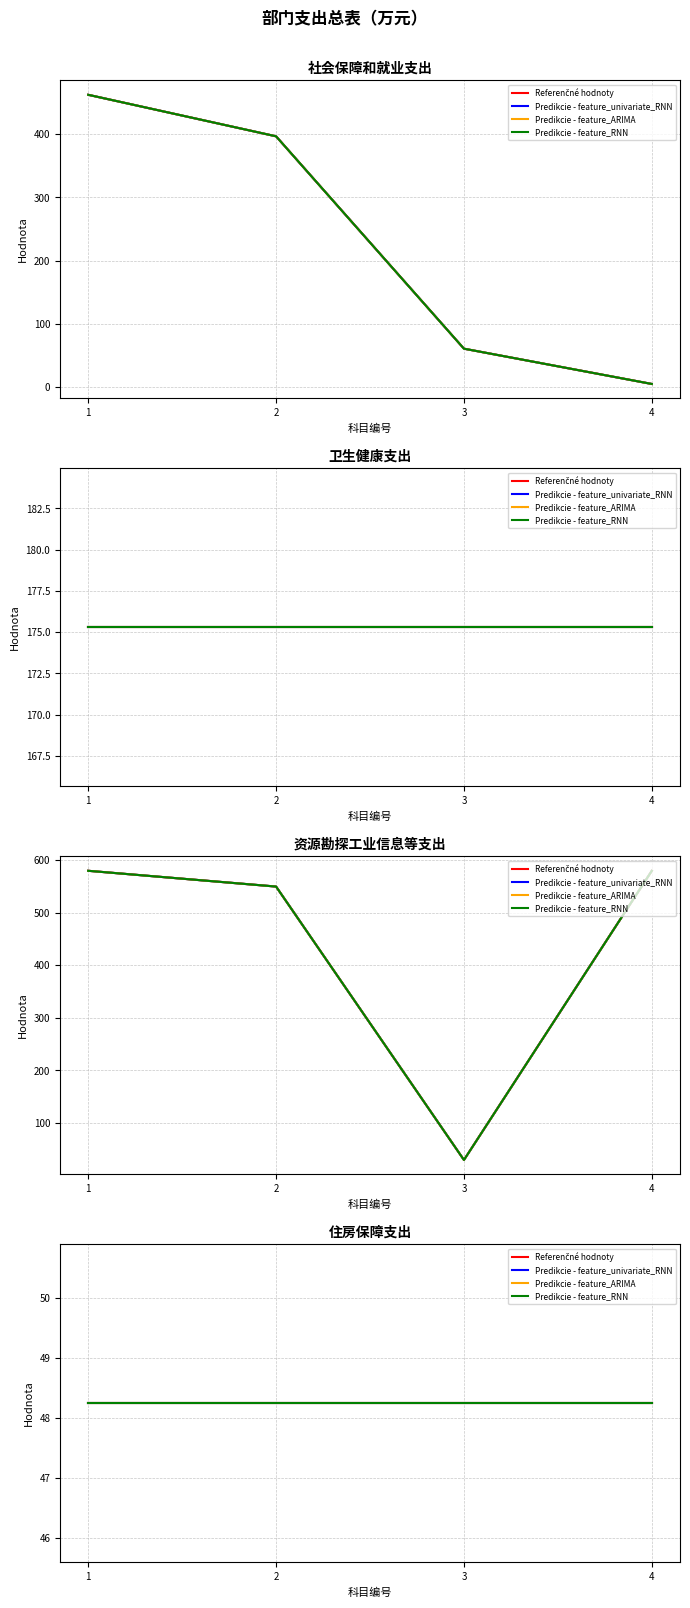

Rank the series at 215 from lowest to highest value.

住房保障支出, 卫生健康支出, 社会保障和就业支出, 资源勘探工业信息等支出